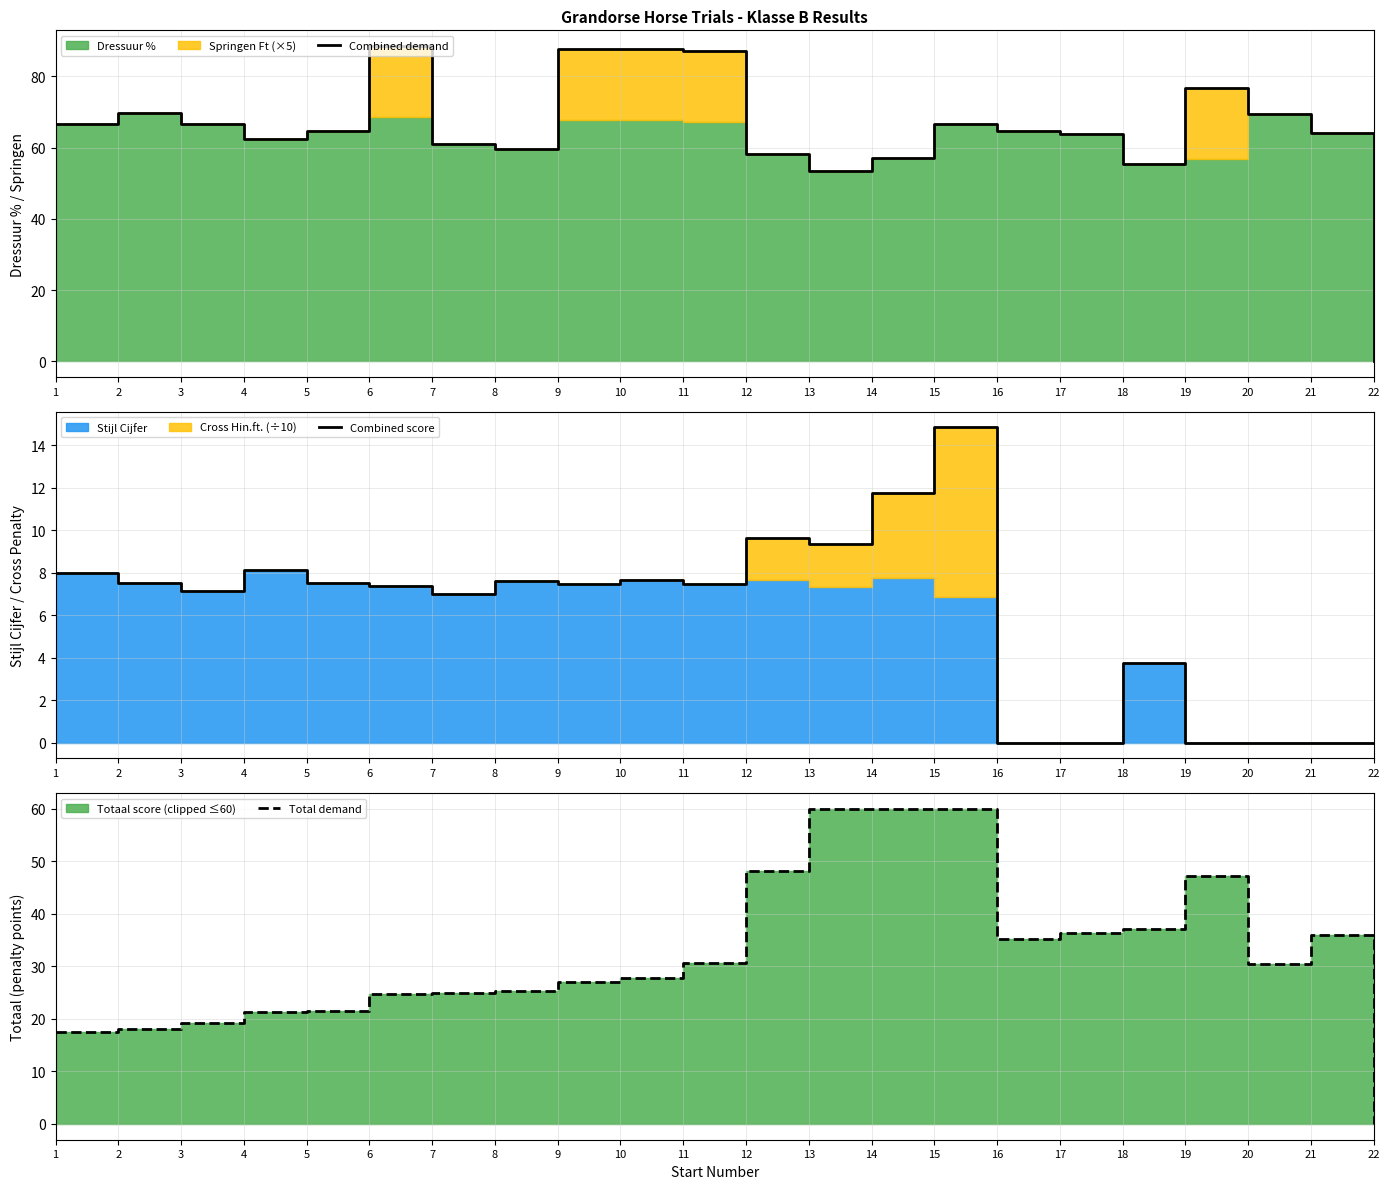

Rank the categories by Total demand value from highest to lowest.

13, 14, 15, 12, 19, 18, 17, 21, 16, 11, 20, 10, 9, 8, 7, 6, 5, 4, 3, 2, 1, 22